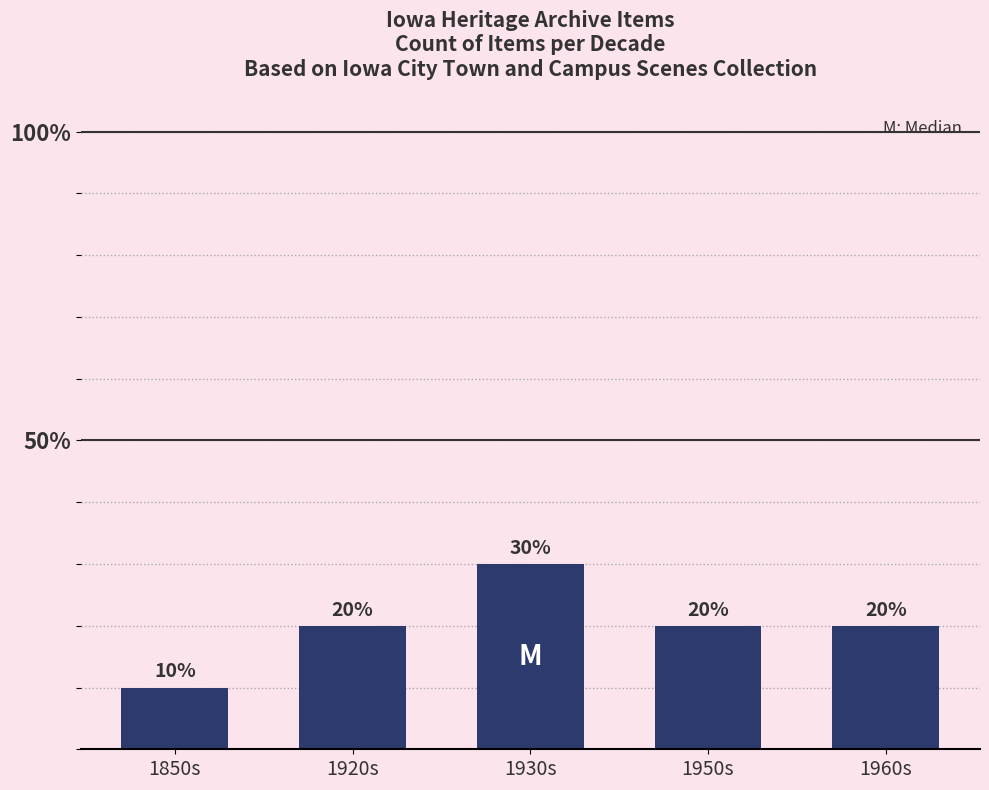

True or false: the data shows 0.0 at 1850s.

False